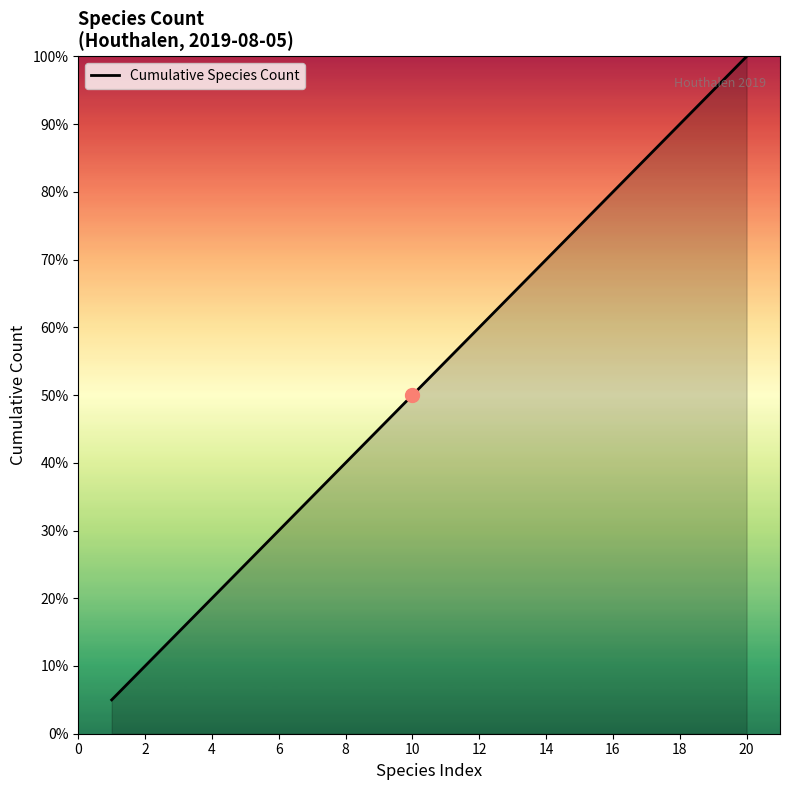

Is this an area chart (filled region under the line)?

Yes